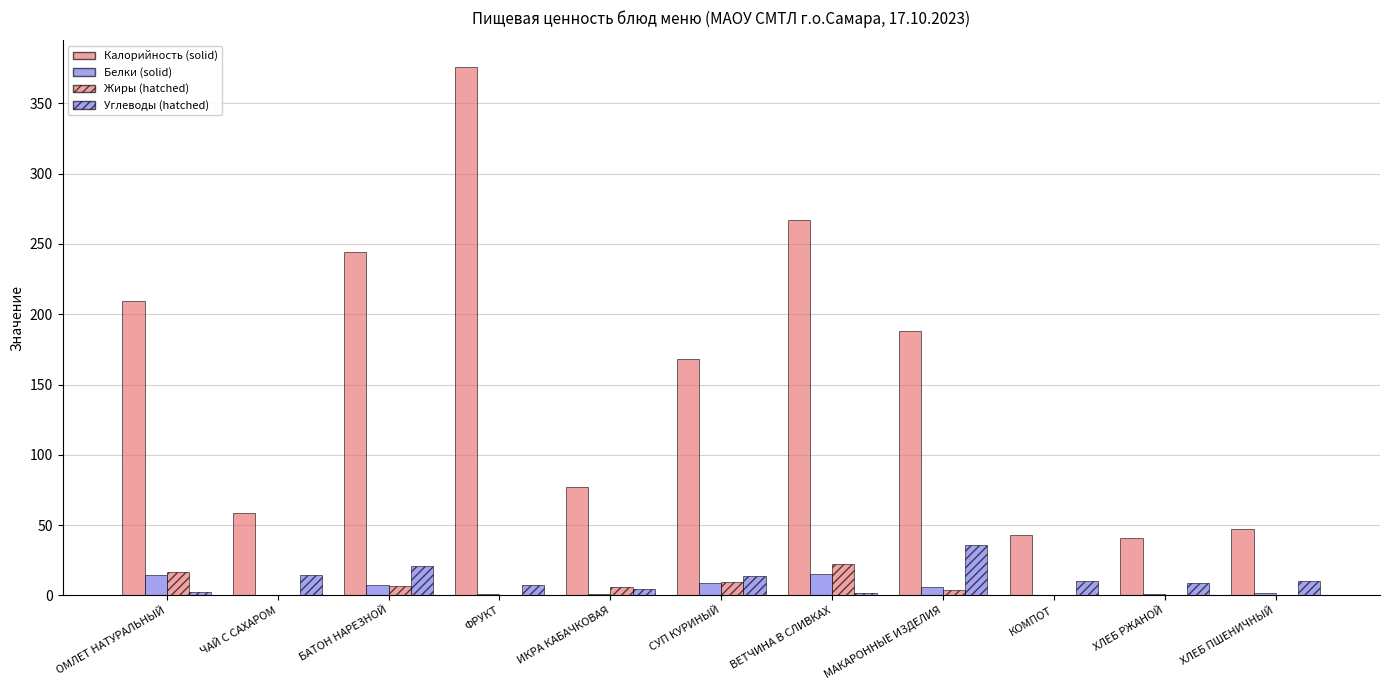

How many distinct data groups are displayed?

4